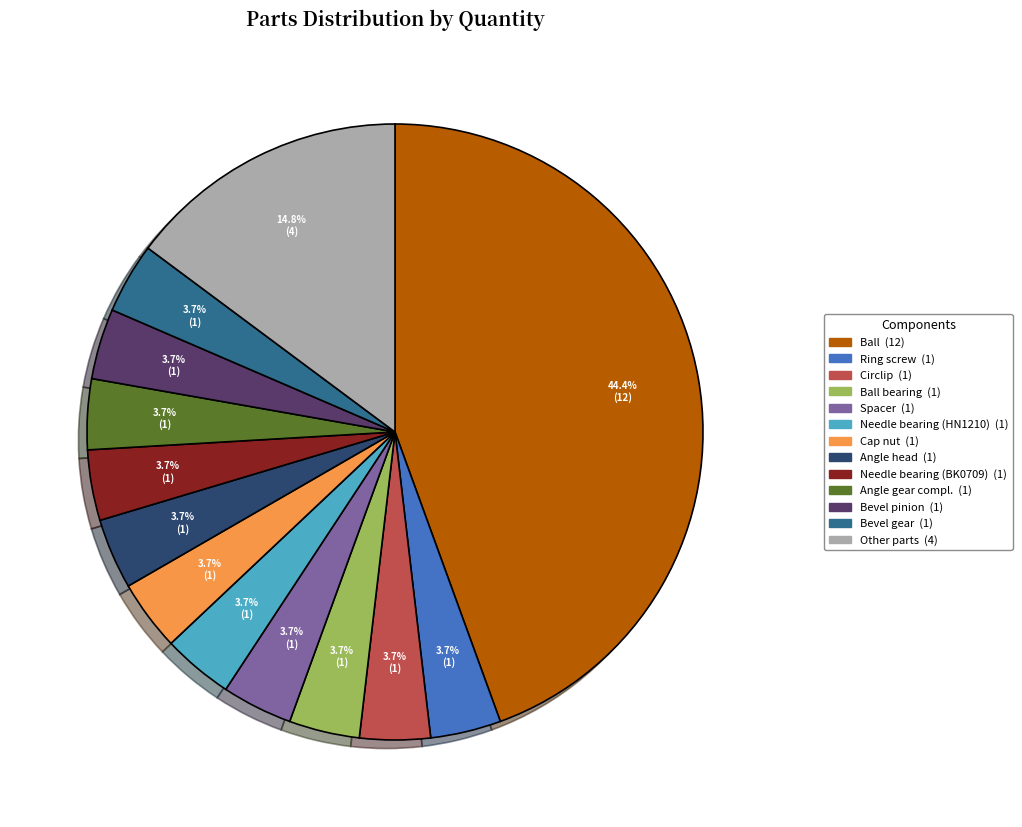

How many slices are in this pie chart?

13